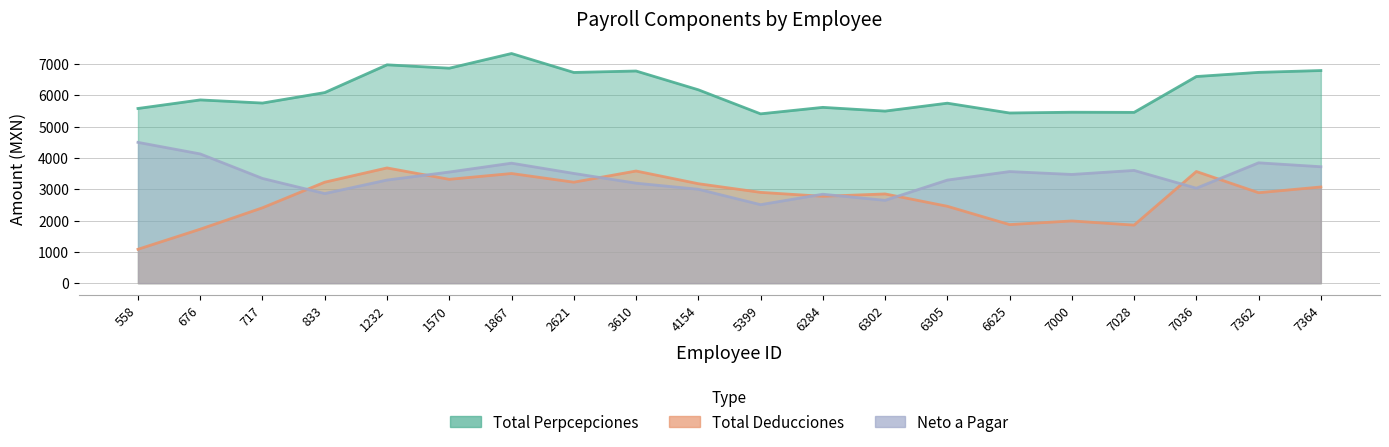

Is the value of Total Deducciones at 6625 greater than the value of Total Perpcepciones at 833?

No